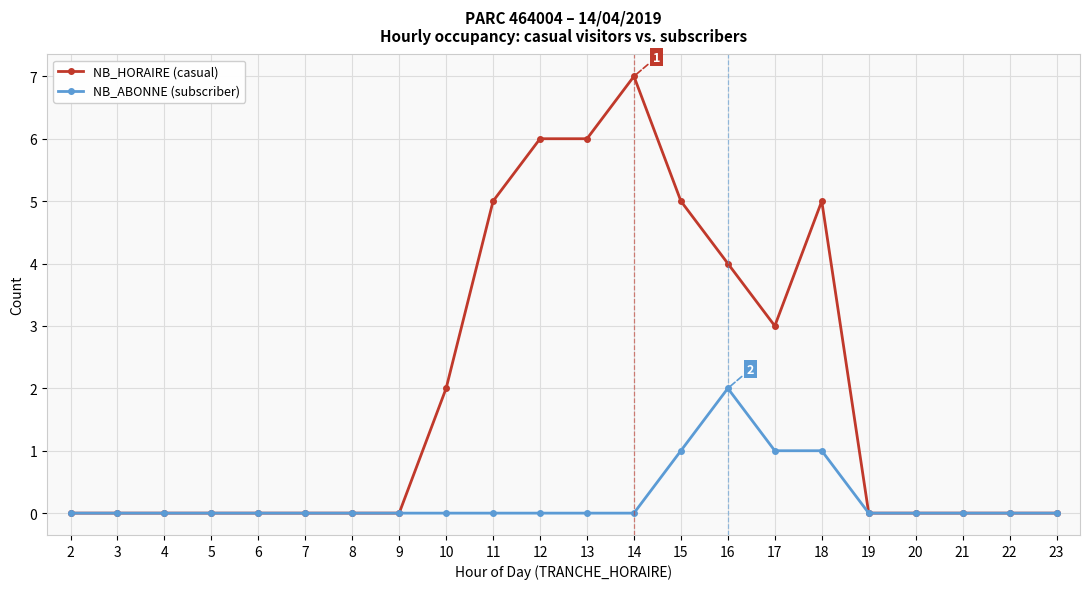

The NB_HORAIRE (casual) series shows 2 at 20. True or false?

False